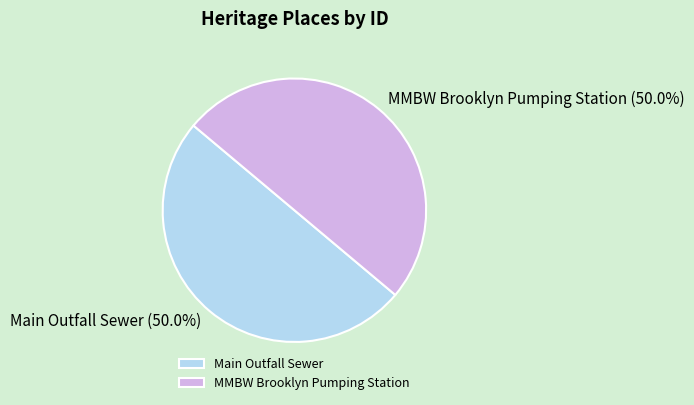

What is the ratio of the value at Main Outfall Sewer to the value at MMBW Brooklyn Pumping Station?

1.0